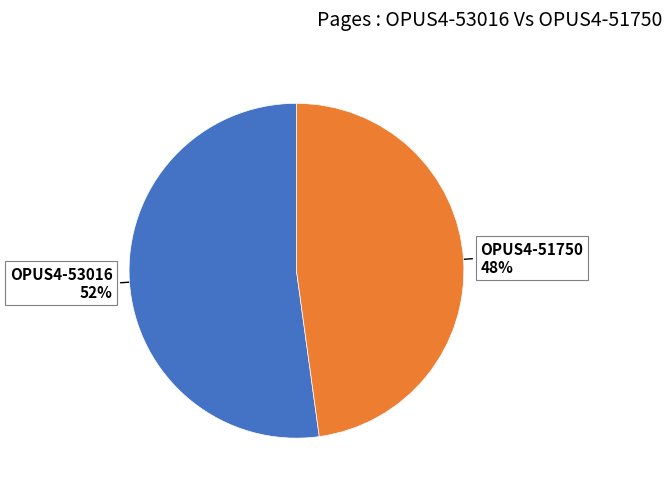

Is there a majority slice in this chart?

Yes